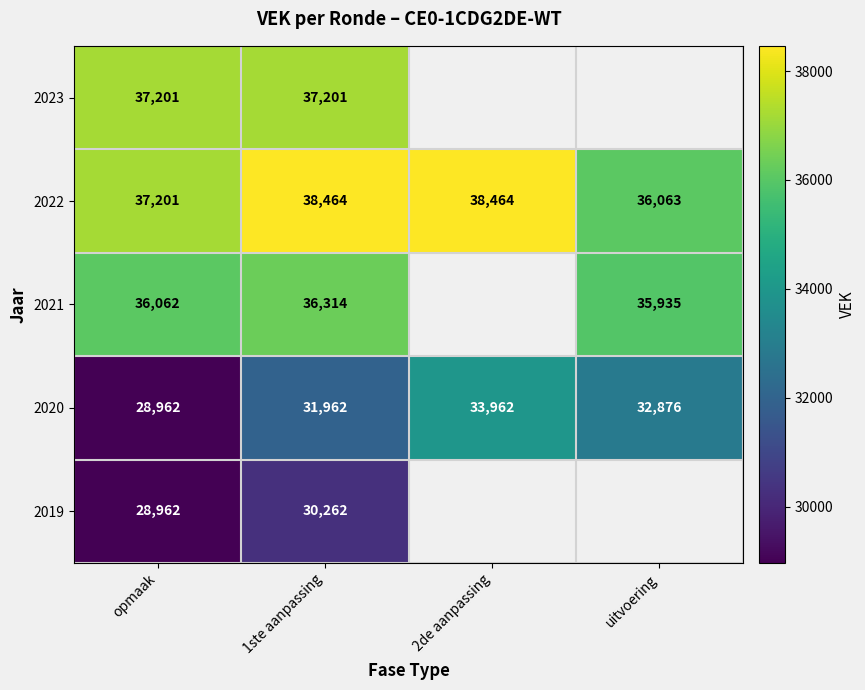

At 1ste aanpassing, list the series in order from smallest to largest.

2019, 2020, 2021, 2023, 2022